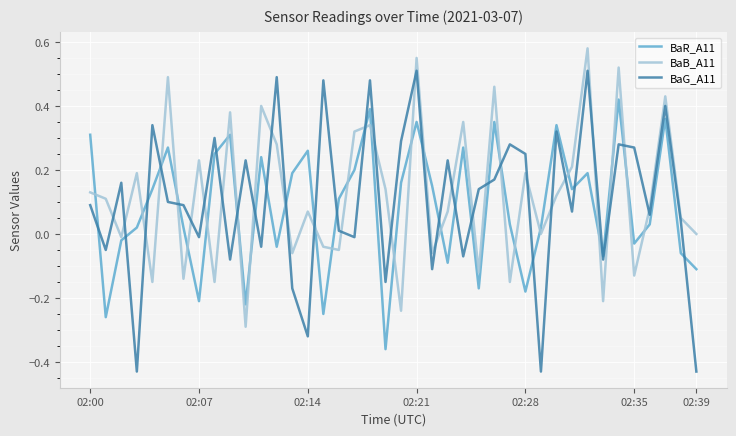

Which series has the widest spread of values?

BaG_A11